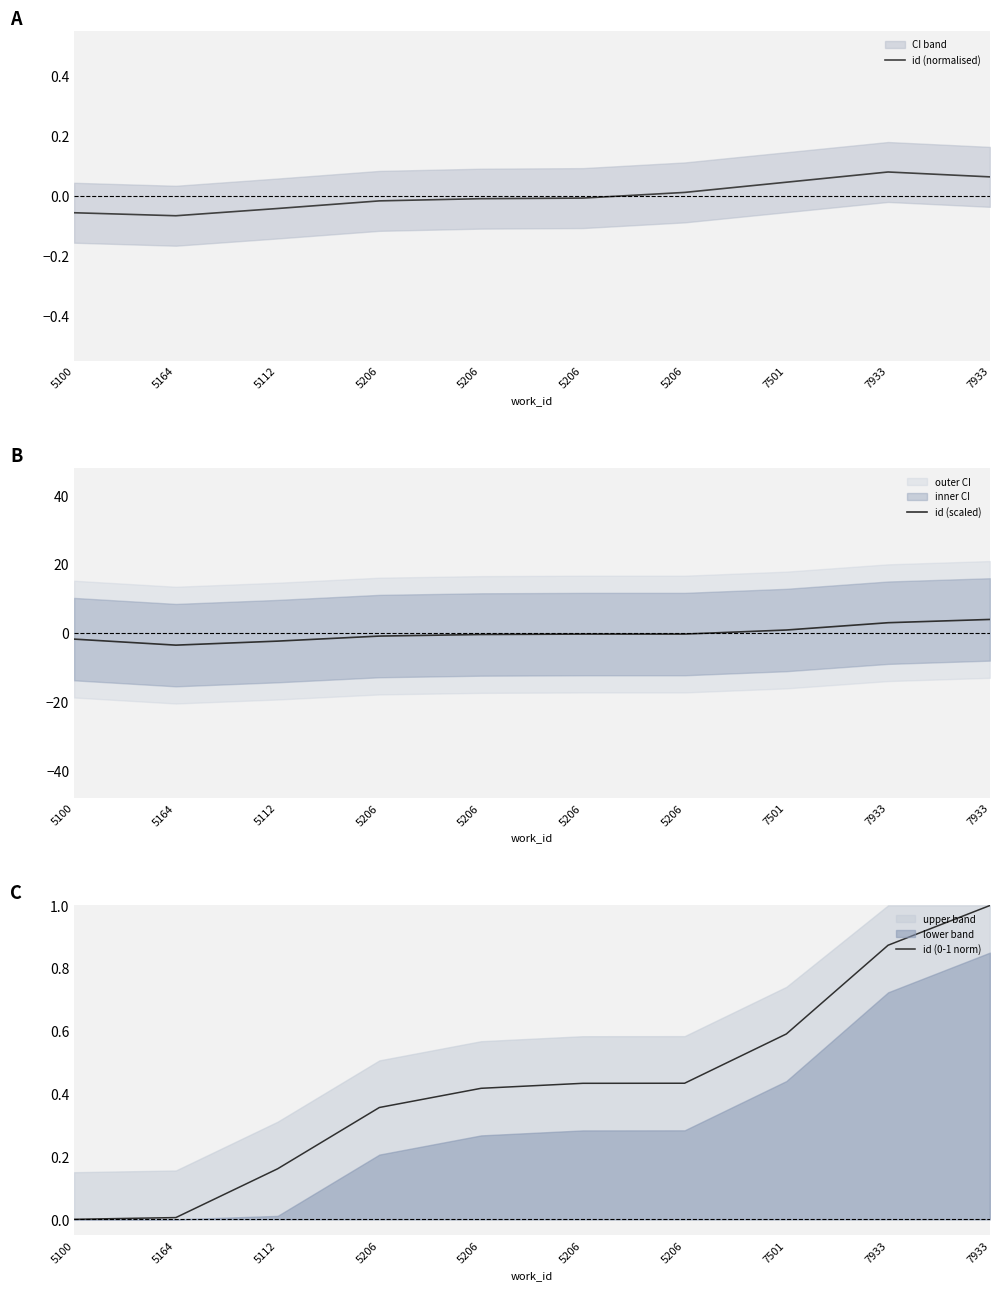

Reading left to right, what are all the values shown in this chart?

id (normalised): -0.1	-0.1	-0.0	-0.0	-0.0	-0.0	0.0	0.0	0.1	0.1
id (scaled): -1.8	-3.5	-2.4	-0.9	-0.4	-0.3	-0.3	0.9	3.0	3.9
id (0-1 norm): 0.0	0.0	0.2	0.4	0.4	0.4	0.4	0.6	0.9	1.0